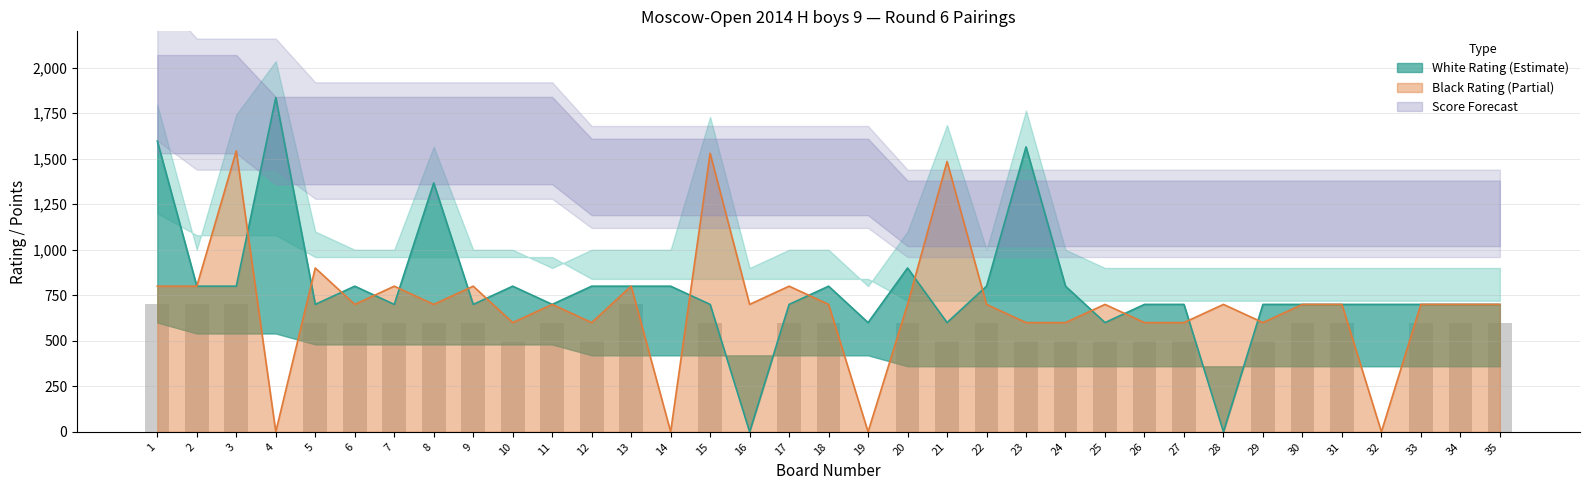

Reading left to right, what are all the values shown in this chart?

Board: 1.0	2.0	3.0	4.0	5.0	6.0	7.0	8.0	9.0	10.0	11.0	12.0	13.0	14.0	15.0	16.0	17.0	18.0	19.0	20.0	21.0	22.0	23.0	24.0	25.0	26.0	27.0	28.0	29.0	30.0	31.0	32.0	33.0	34.0	35.0
White Rating: 1597.0	800.0	800.0	1836.0	700.0	800.0	700.0	1367.0	700.0	800.0	700.0	800.0	800.0	800.0	700.0	0.0	700.0	800.0	600.0	900.0	600.0	800.0	1565.0	800.0	600.0	700.0	700.0	0.0	700.0	700.0	700.0	700.0	700.0	700.0	700.0
Black Rating: 800.0	800.0	1543.0	0.0	900.0	700.0	800.0	700.0	800.0	600.0	700.0	600.0	800.0	0.0	1530.0	700.0	800.0	700.0	0.0	700.0	1485.0	700.0	600.0	600.0	700.0	600.0	600.0	700.0	600.0	700.0	700.0	0.0	700.0	700.0	700.0
White Points: 5.0	4.5	4.5	4.5	4.0	4.0	4.0	4.0	4.0	4.0	4.0	3.5	3.5	3.5	3.5	3.5	3.5	3.5	3.5	3.0	3.0	3.0	3.0	3.0	3.0	3.0	3.0	3.0	3.0	3.0	3.0	3.0	3.0	3.0	3.0
Black Points: 4.5	4.5	4.5	4.0	4.0	4.0	4.0	4.0	4.0	4.0	4.0	3.5	3.5	3.5	3.5	3.5	3.5	3.5	3.5	3.0	3.0	3.0	3.0	3.0	3.0	3.0	3.0	3.0	3.0	3.0	3.0	3.0	3.0	3.0	3.0